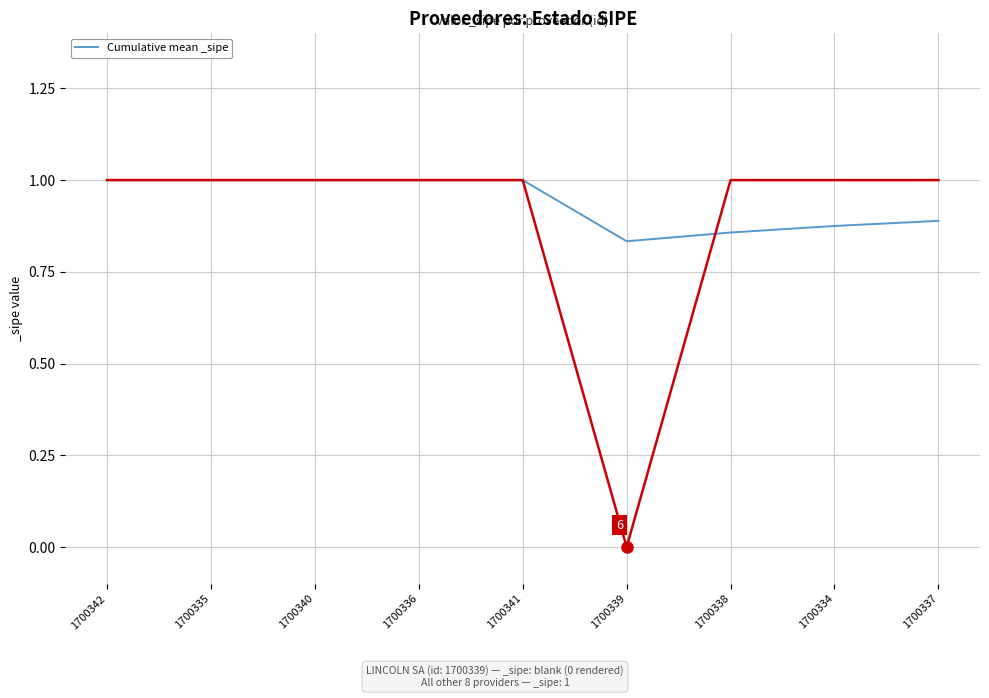

The value at 1700337 is 0.9. True or false?

True